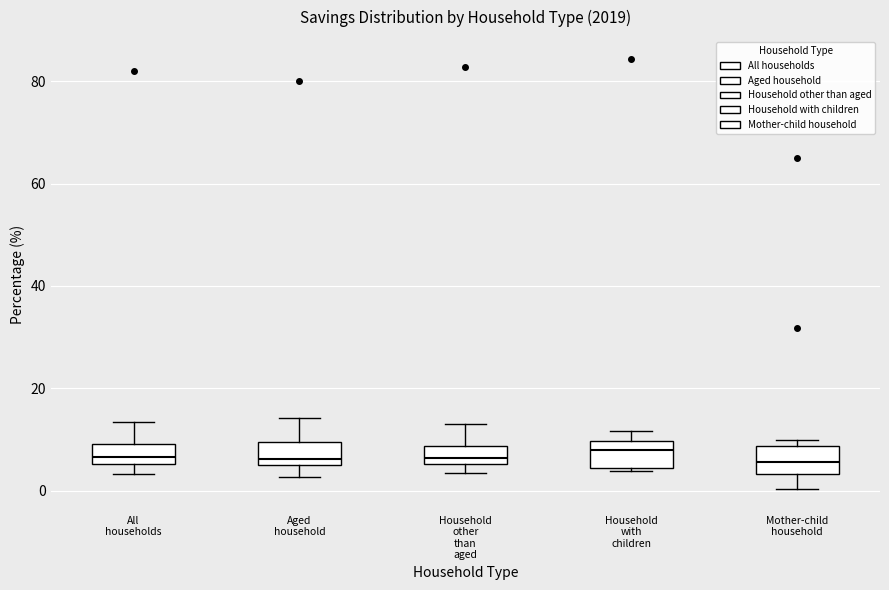

Reading left to right, read every box against the y-axis: the position of its median line, the range the box covers, and the ends of its whiskers. The values are not printed on the chart, so give them approximately, as read against the axis.

All households: median 6 (inside the box), box 6 to 10, whiskers 4 to 14
Aged household: median 6 (just above the box's lower edge), box 6 to 10, whiskers 2 to 14
Household other than aged: median 6 (inside the box), box 6 to 8, whiskers 4 to 14
Household with children: median 8, box 4 to 10, whiskers 4 (just below the box's lower edge) to 12
Mother-child household: median 6, box 4 to 8, whiskers 0 to 10